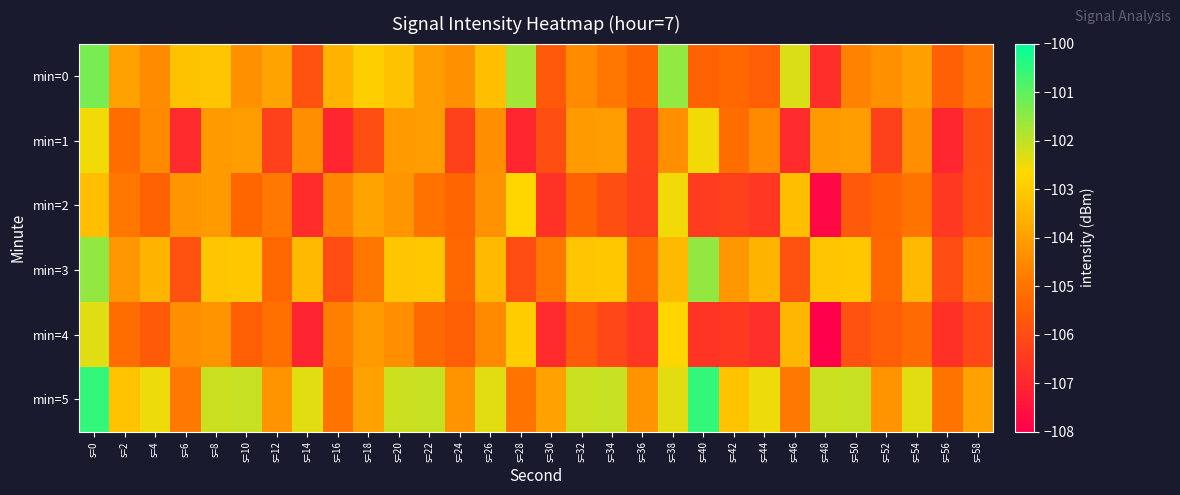

List the series in order of their peak value, highest first.

min=5, min=0, min=3, min=4, min=2, min=1